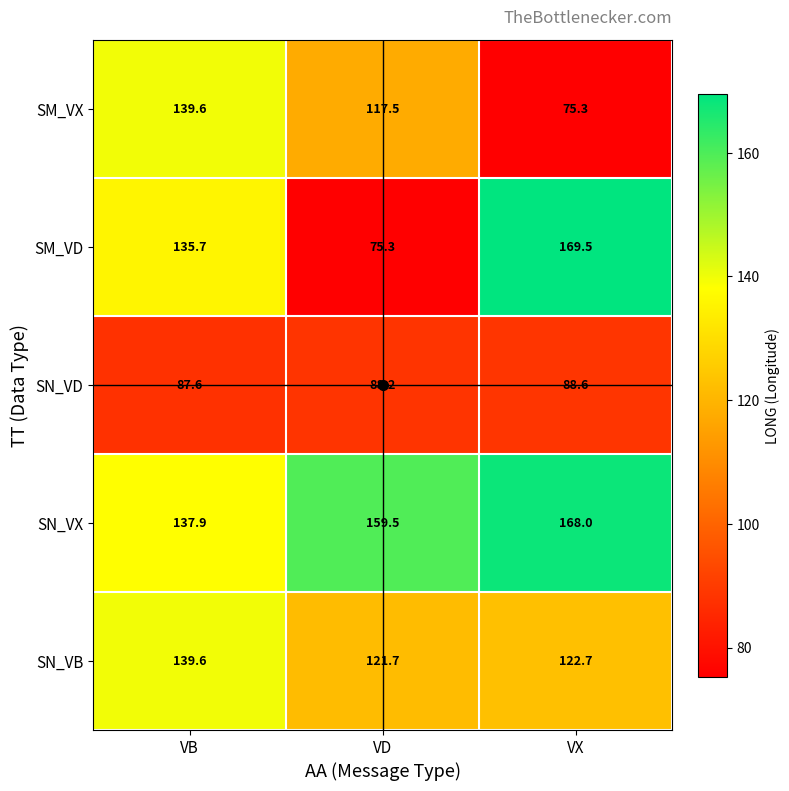

What is the sum of the SN_VX values at VB and VD?

297.4